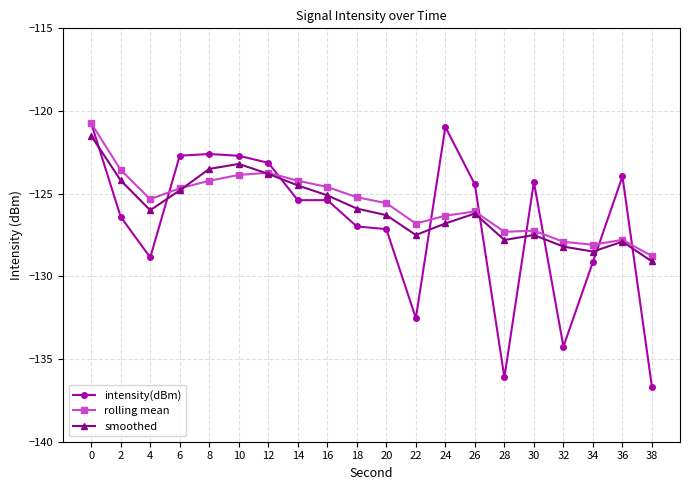

What is the maximum value for intensity(dBm)?

-120.7